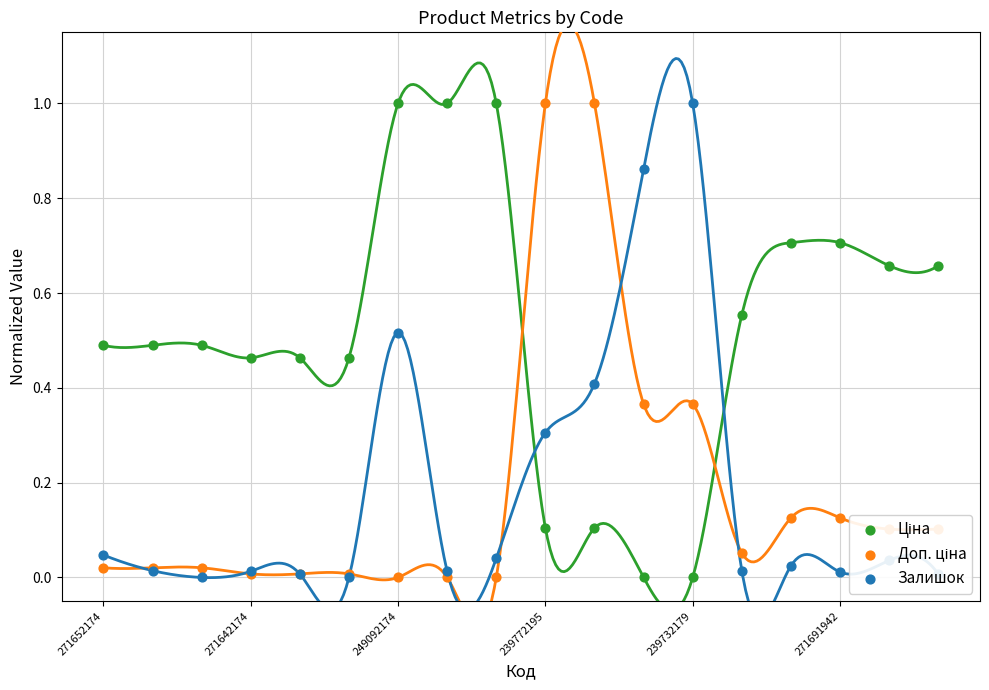

Which series has the largest total across all categories?

Ціна